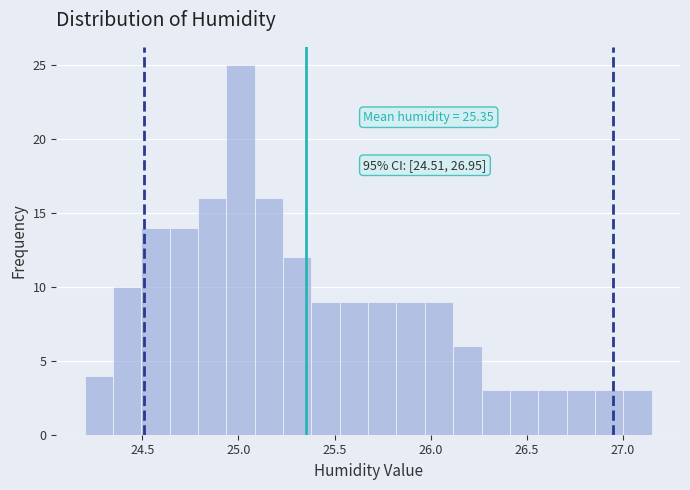

Read against the x-axis, roughly where is the centre of the tallest bar?

25.00